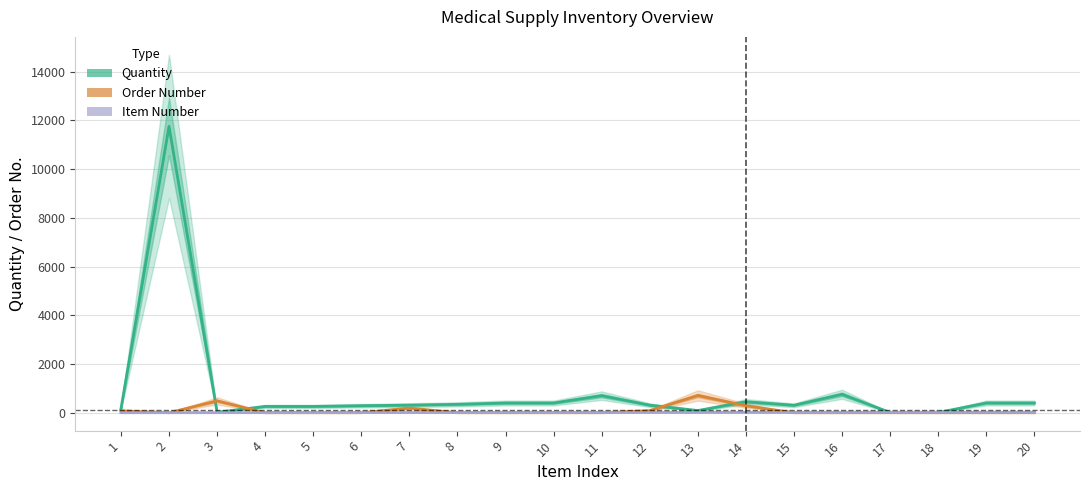

How many series are shown in this chart?

3